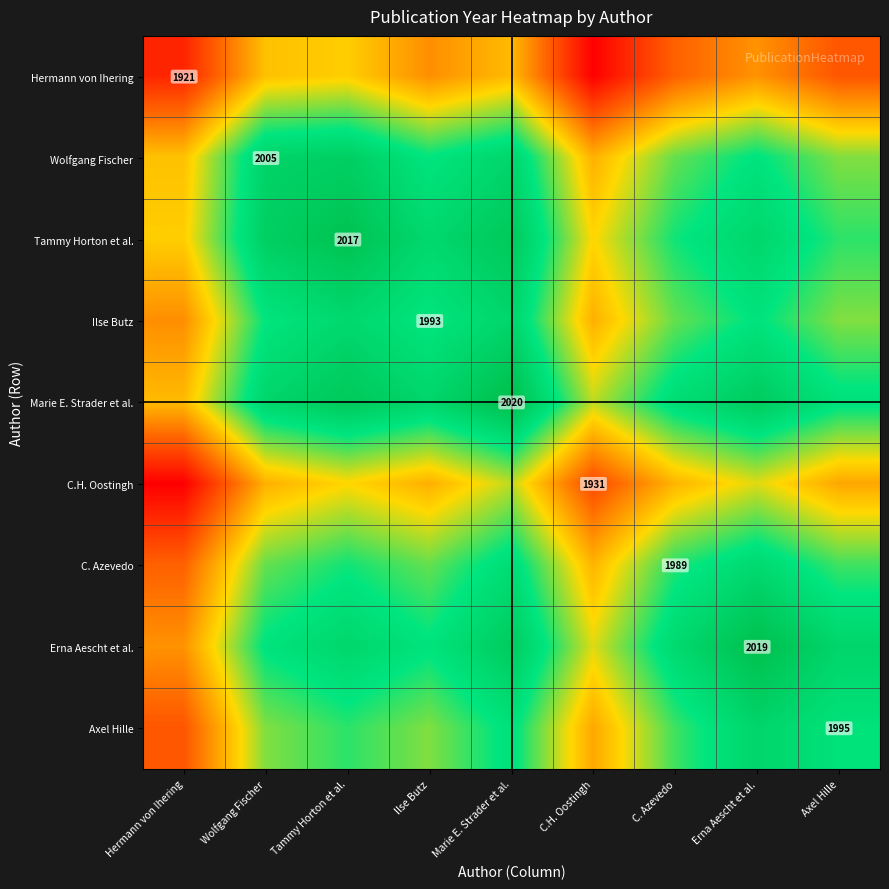

Is the value of Marie E. Strader et al. at Marie E. Strader et al. greater than the value of Tammy Horton et al. at Tammy Horton et al.?

Yes